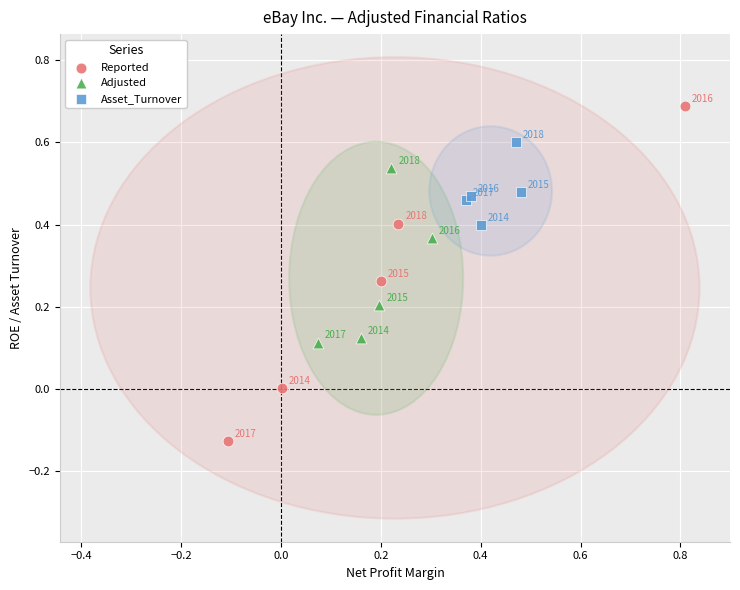

Which series contains the highest Y value?

Reported